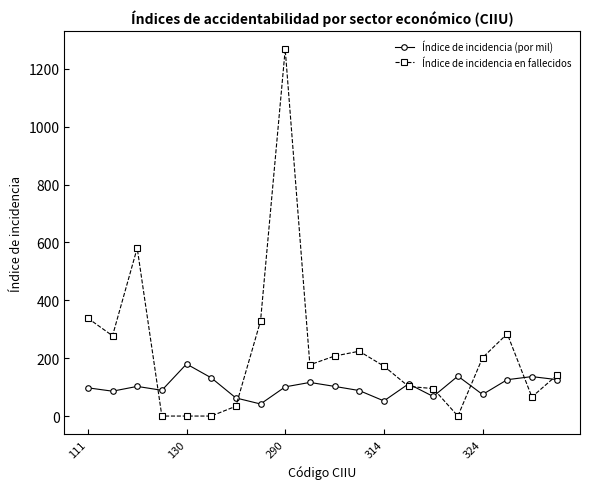

Which series has the largest range (max minus min)?

Índice de incidencia en fallecidos